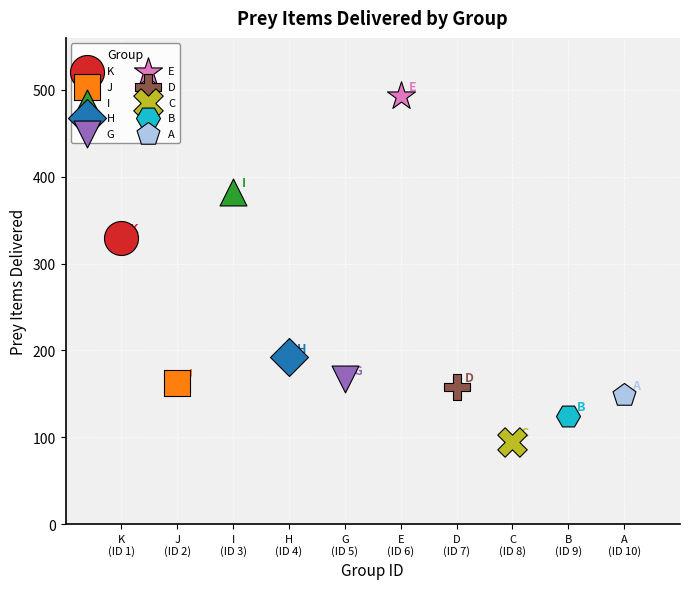

What are all the series names shown in the legend?

K, J, I, H, G, E, D, C, B, A